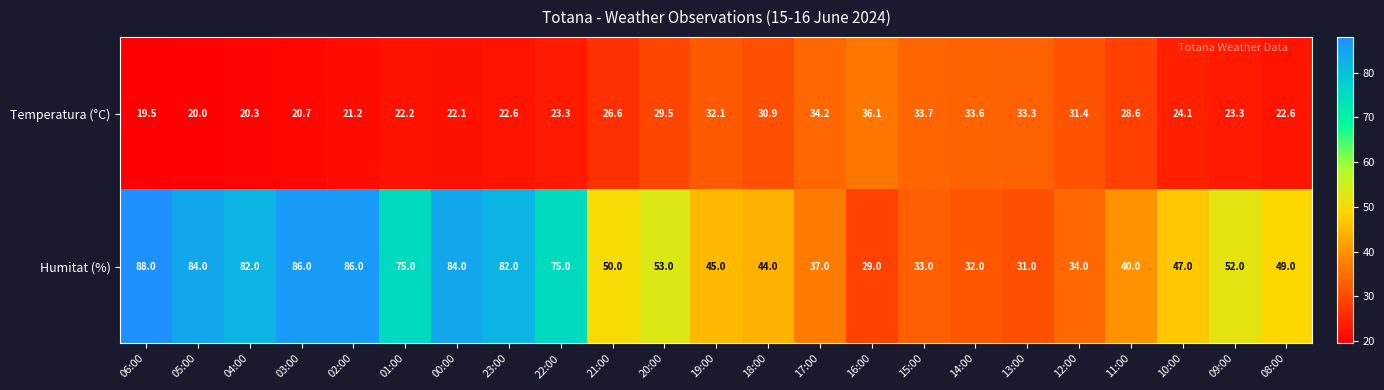

Which series changed the most between 03:00 and 17:00?

Humitat (%)